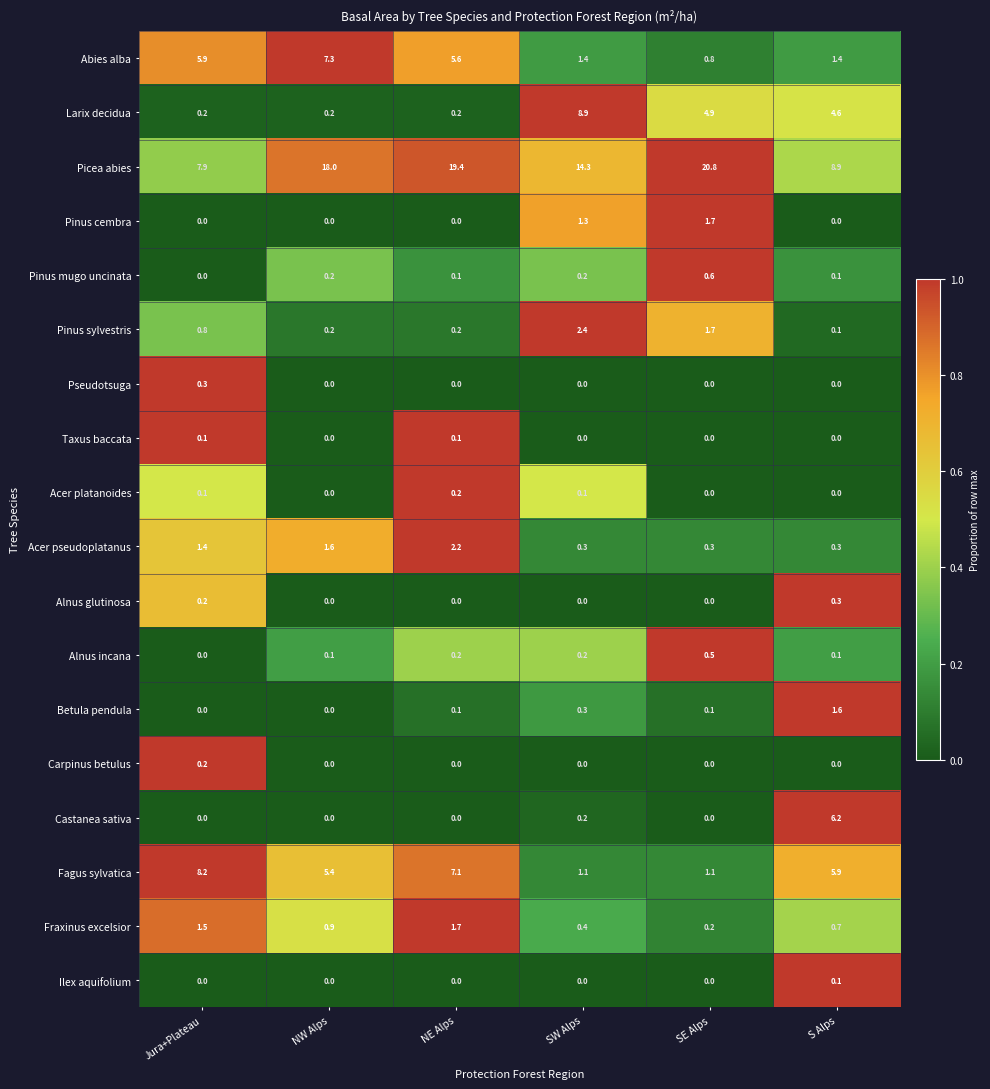

What is the difference between the highest and lowest values at NW Alps?

18.0